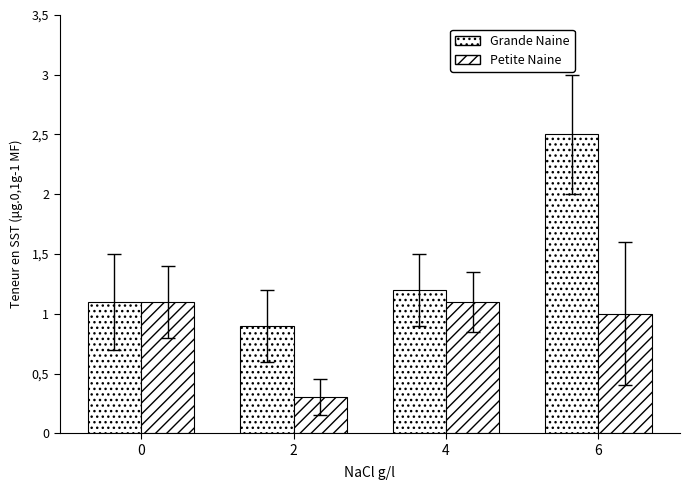

Between 4 and 2, which is larger?

4